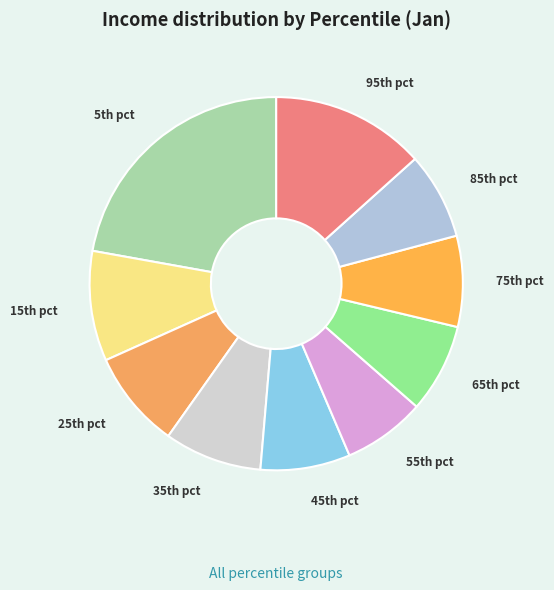

How many slices are in this pie chart?

10